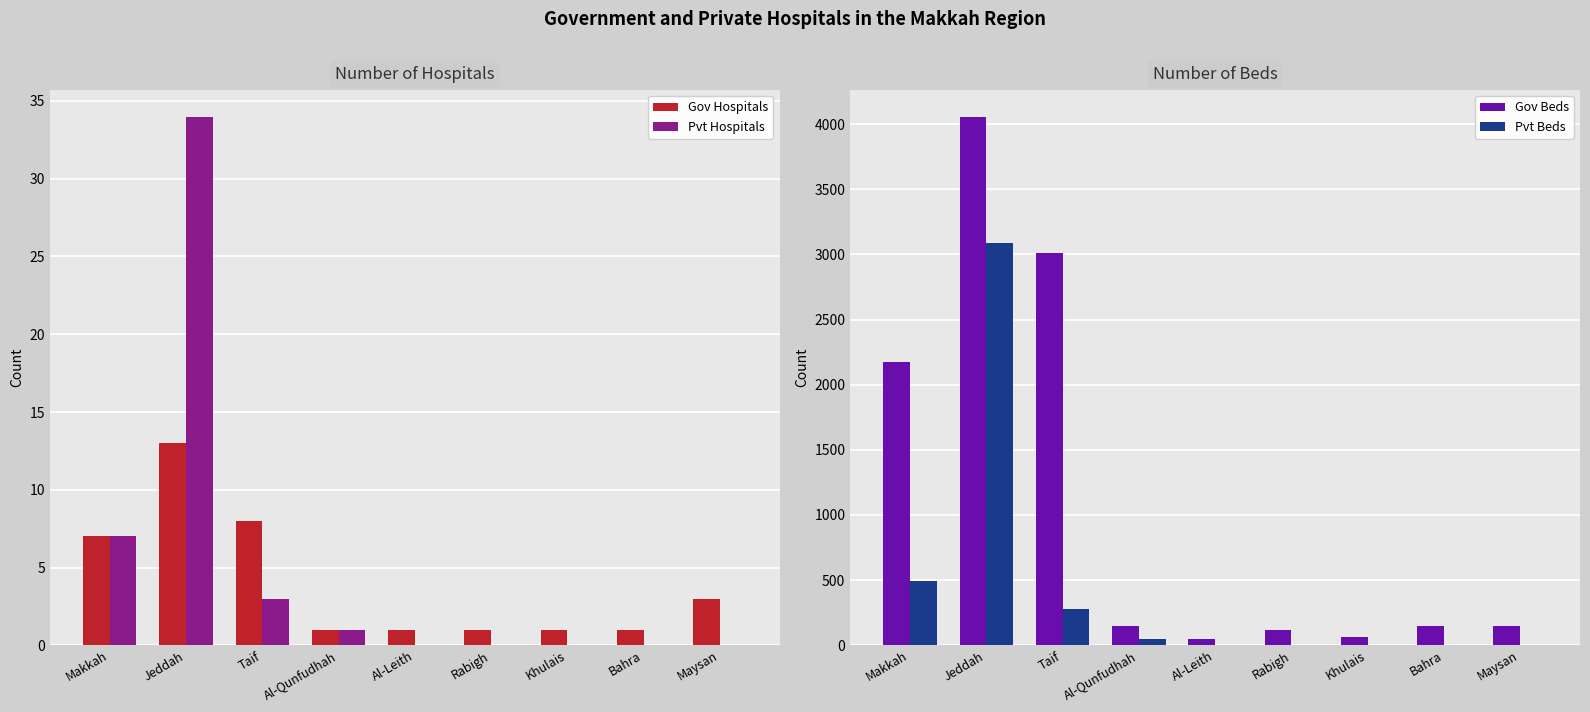

What is the label of the 4th bar from the left?

Al-Qunfudhah